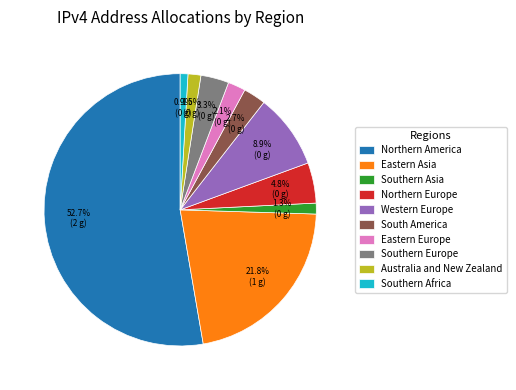

To the nearest percent, what is the combined percentage of Australia and New Zealand and Eastern Europe?

4%